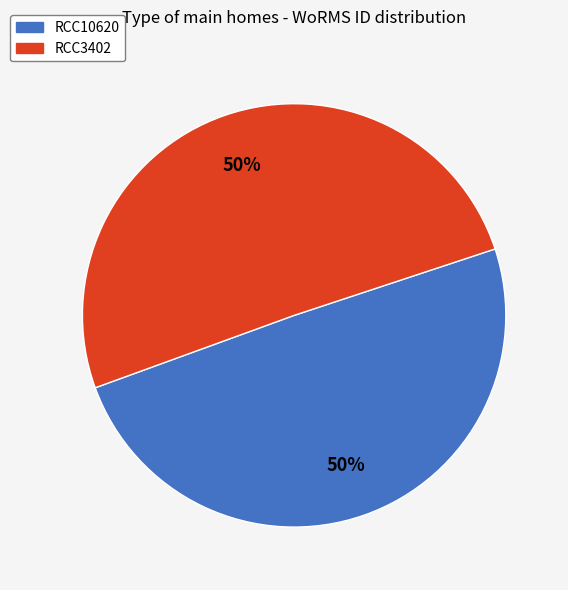

To the nearest percent, what is the combined percentage of RCC10620 and RCC3402?

100%